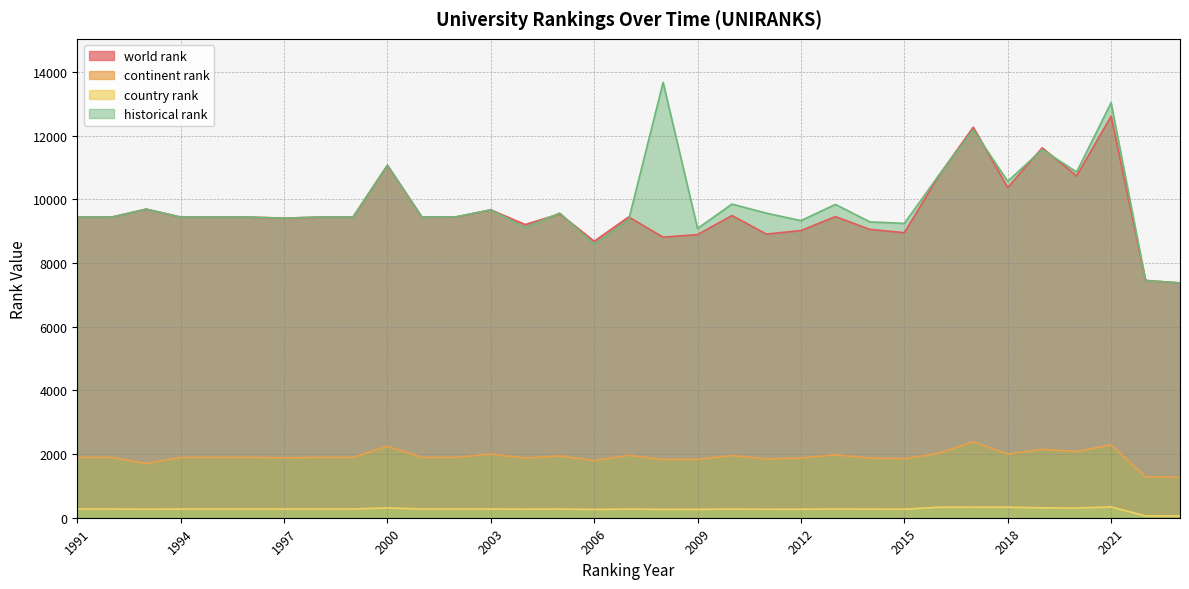

How many interior local peaks does the world rank series have?

10